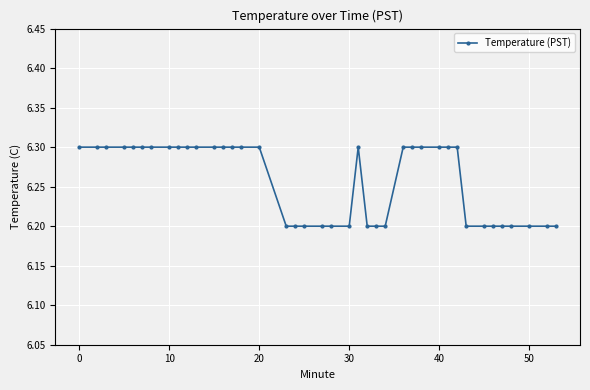

True or false: there are more than 0 points higher than both neighbors.

True